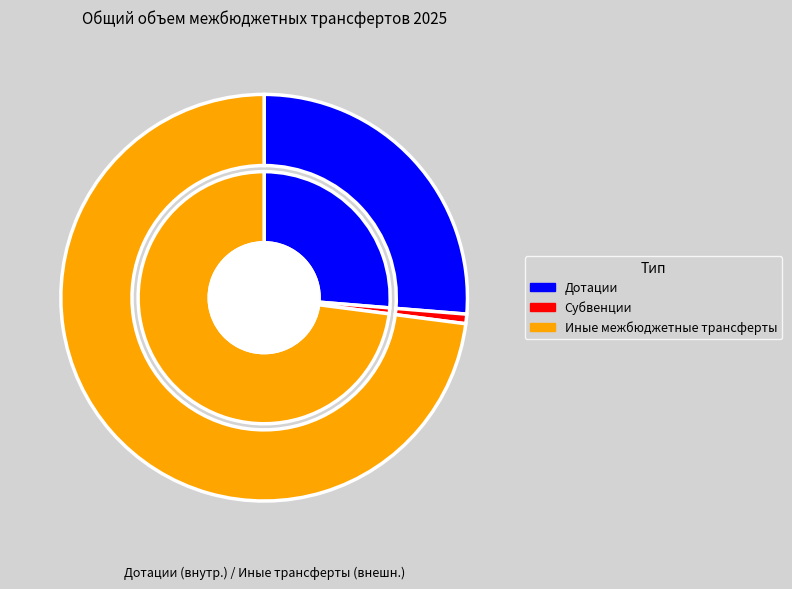

What is the change in value from Дотации to Субвенции?

-171406426.1